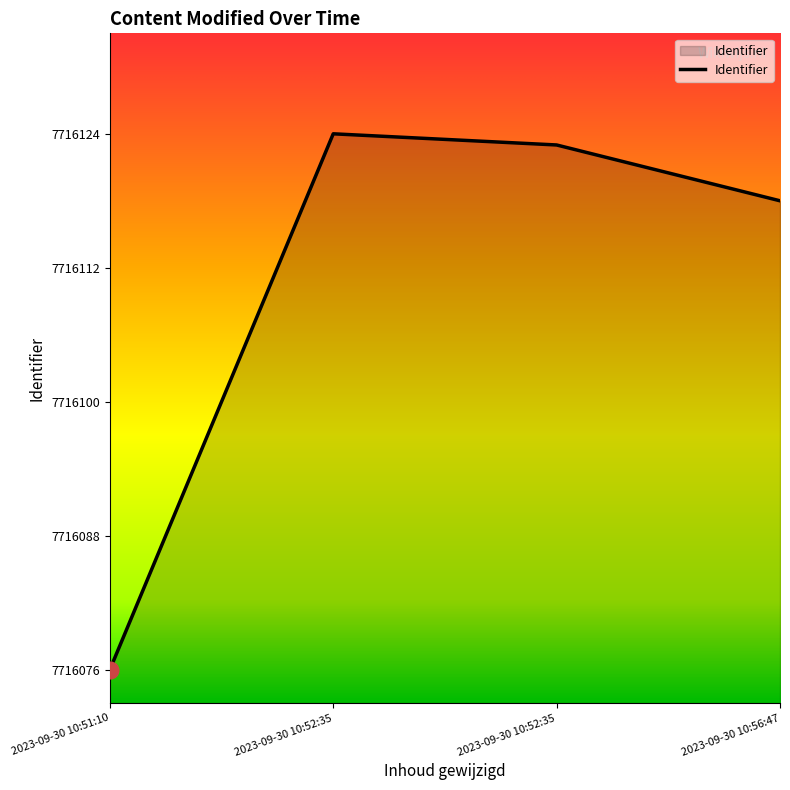

Is this an area chart (filled region under the line)?

Yes